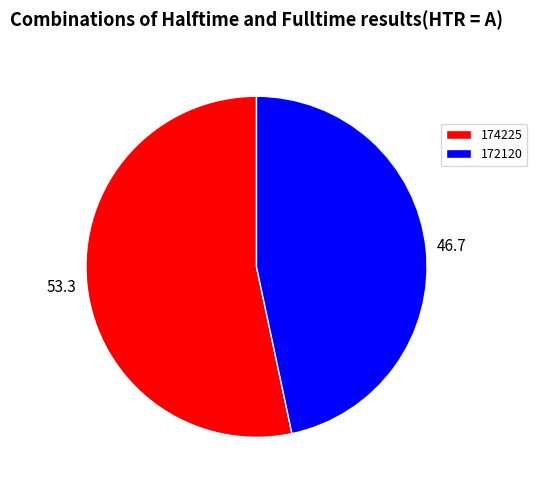

Between 172120 and 174225, which is larger?

174225